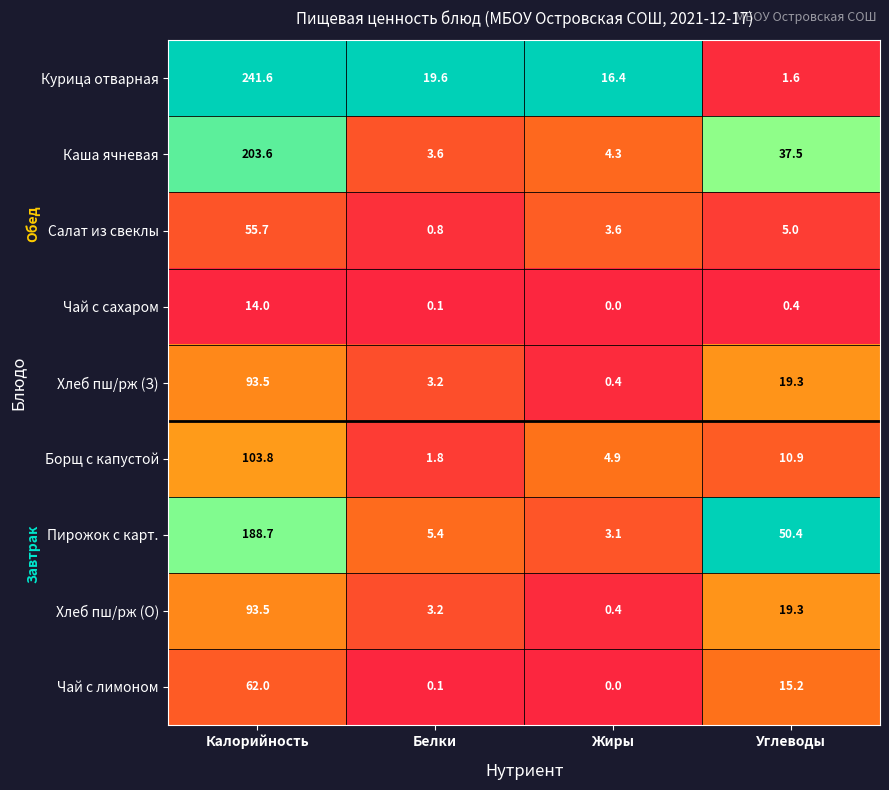

Where does the Борщ с капустой series first go above 10?

Калорийность